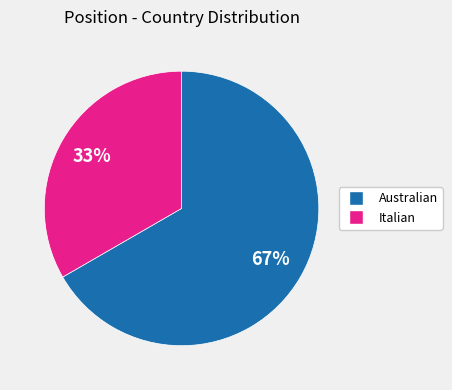

Which has a higher value, Italian or Australian?

Australian